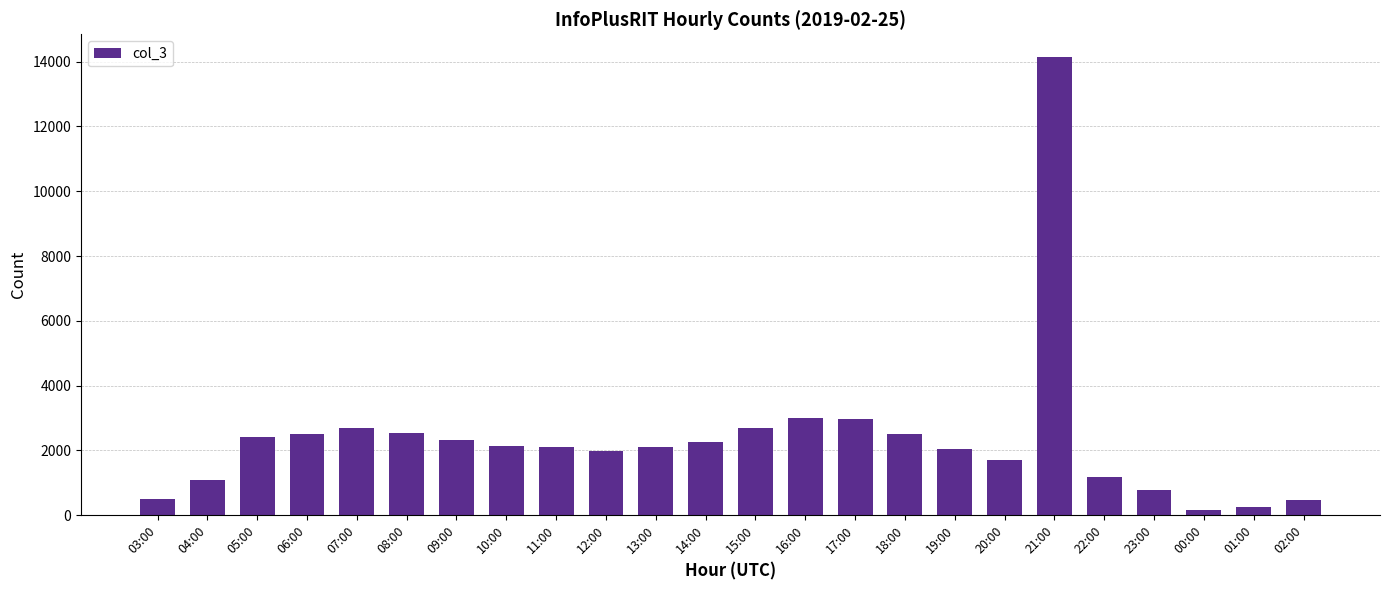

Is it true that the value at 22:00 is 1168?

True